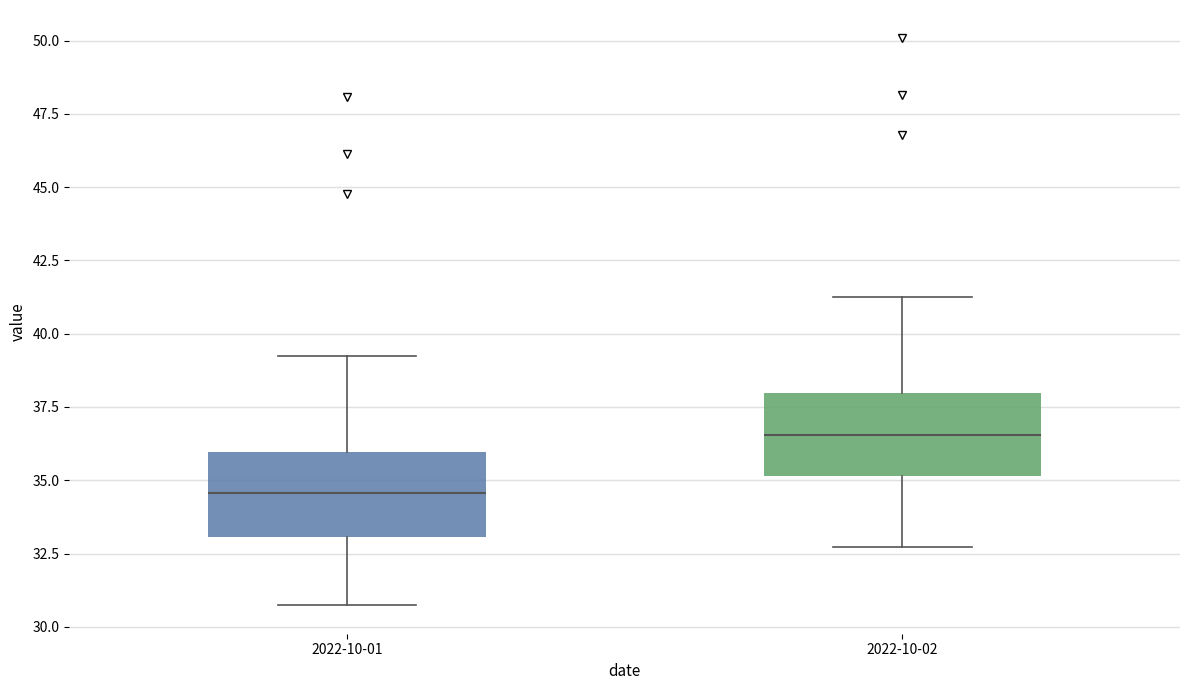

Where does the upper whisker of the box for 2022-10-01 end on the y-axis? The values are not printed on the chart, so give them approximately, as read against the axis.

39.5